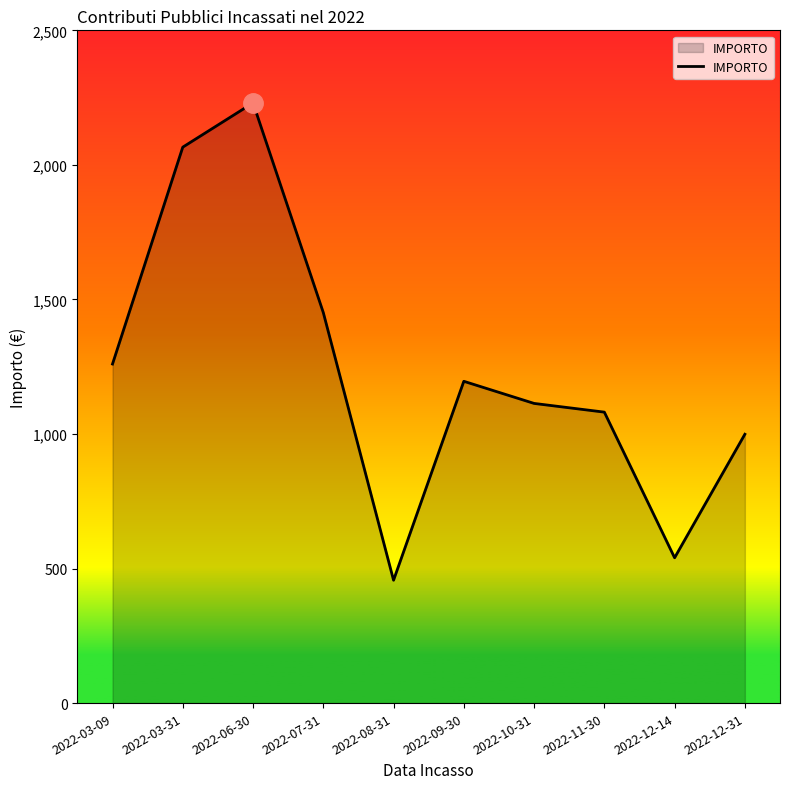

What is the smallest value displayed?

456.6